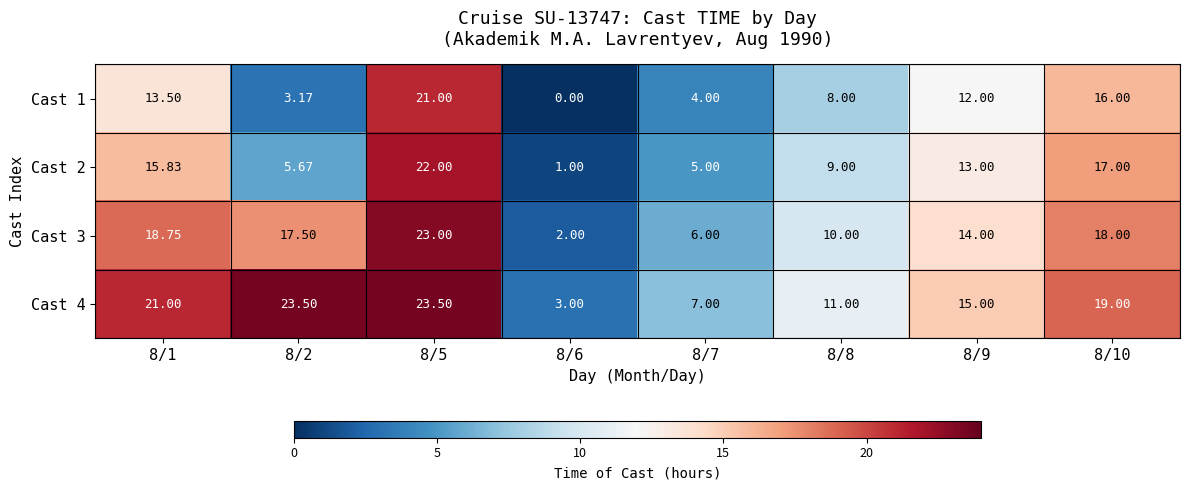

Is the value of Cast 4 at 8/2 greater than the value of Cast 1 at 8/6?

Yes